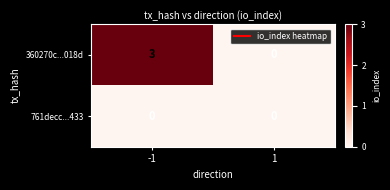

Rank the series by their maximum value, from highest to lowest.

360270c...018d, 761decc...433